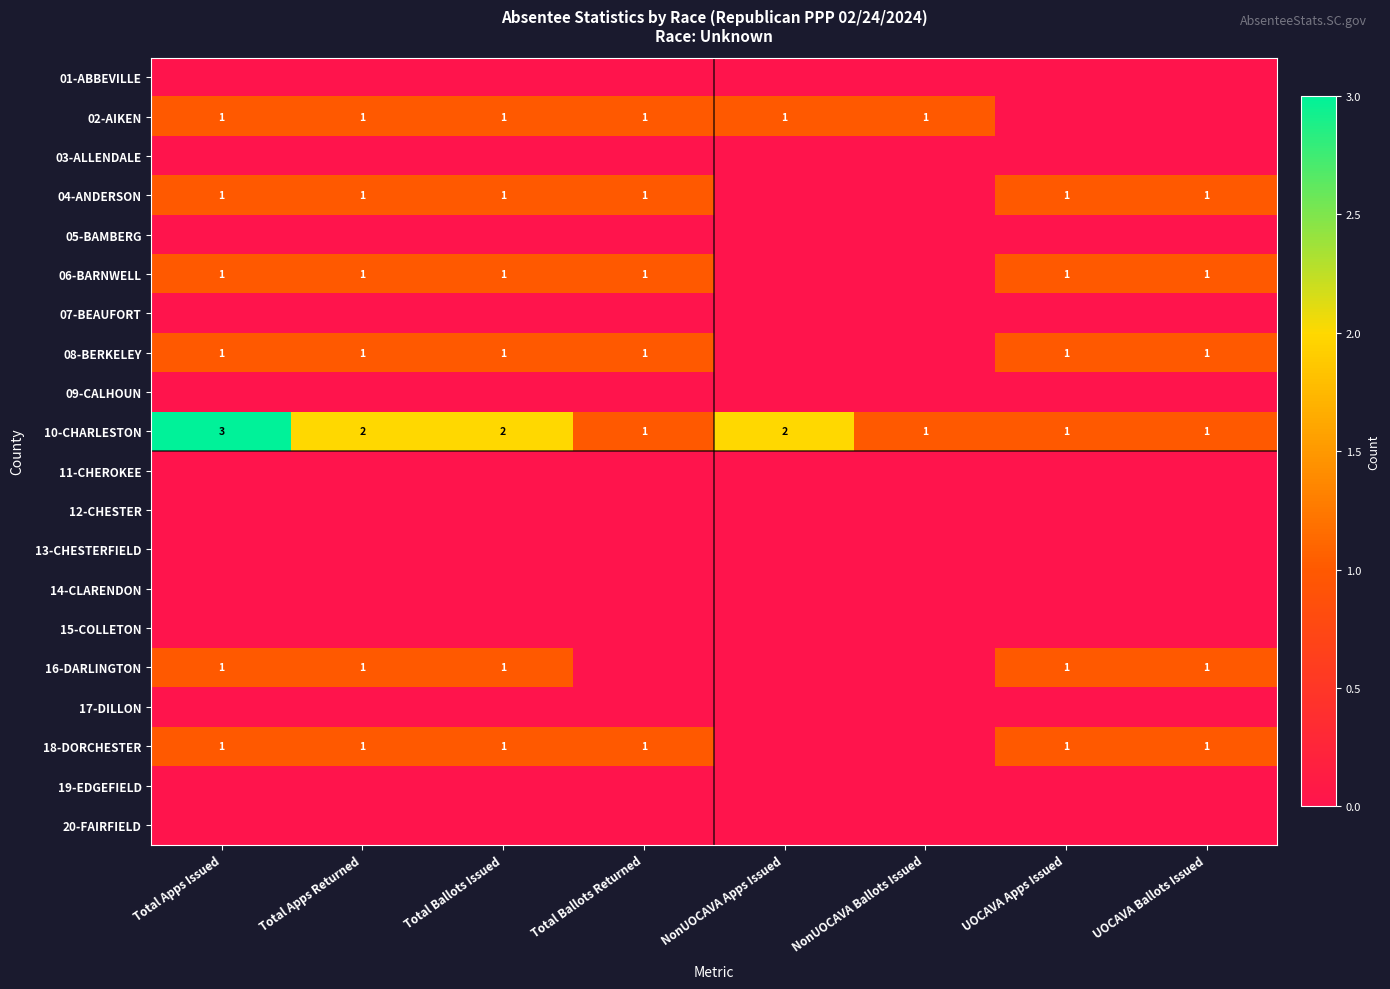

Where is 10-CHARLESTON nearest to the value 2?

Total Apps Returned